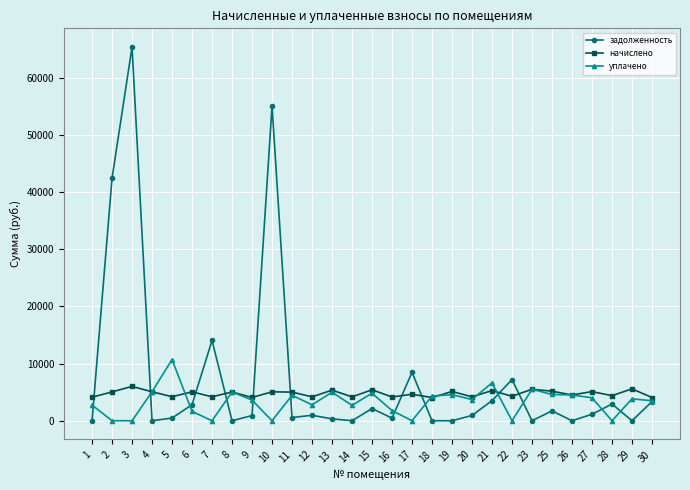

Rank the series by their maximum value, from lowest to highest.

начислено, уплачено, задолженность